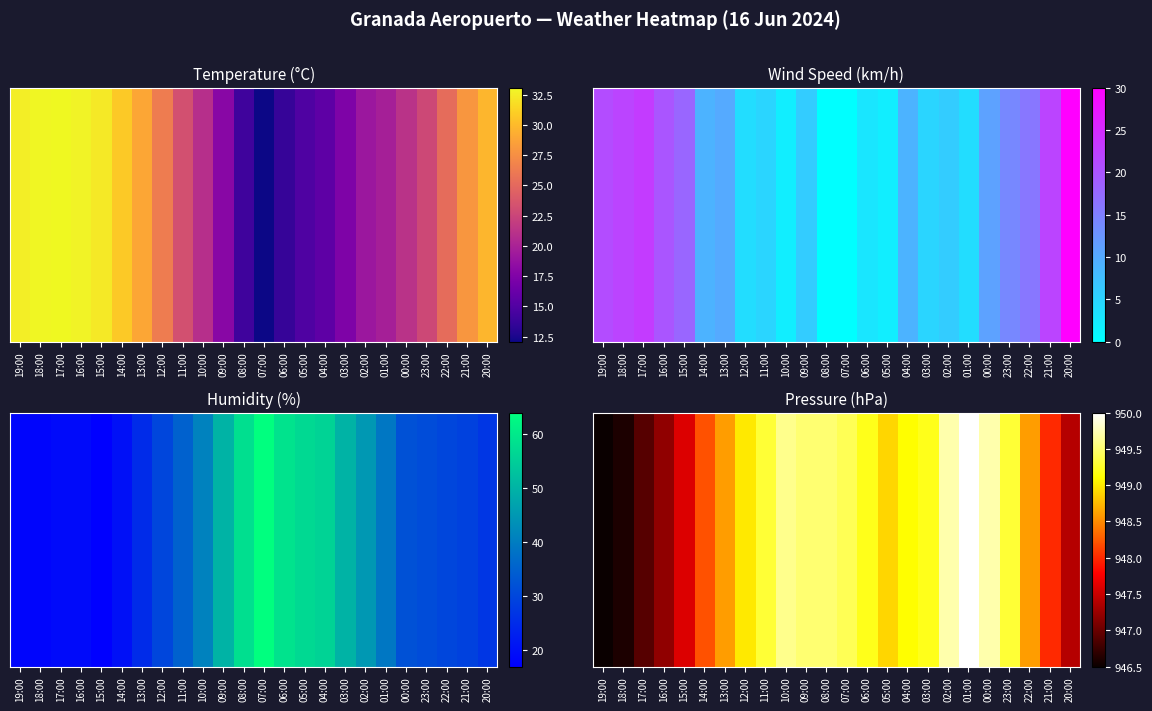

How many data points are above 949?

12